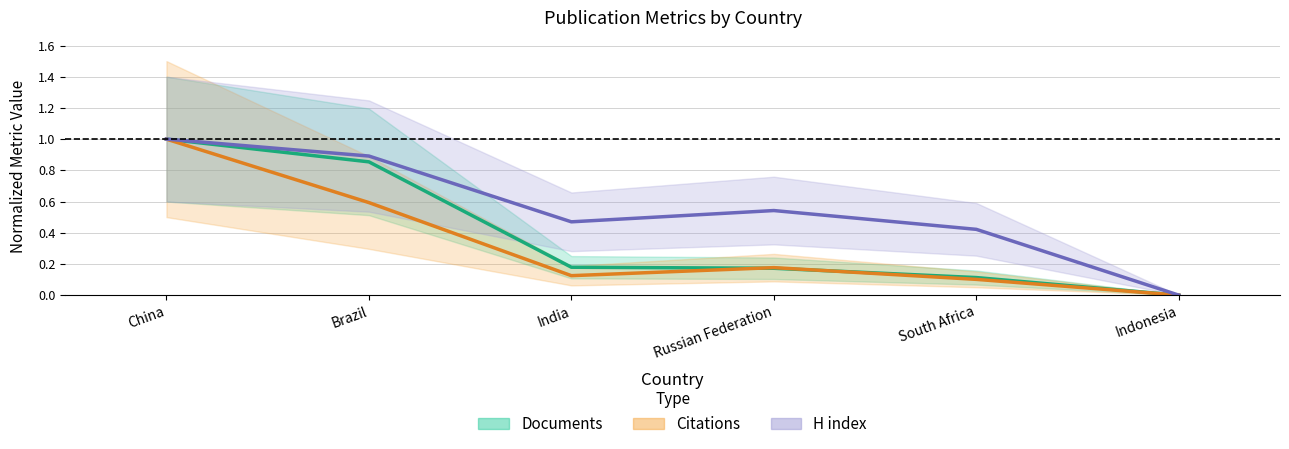

How many values in H index (line) are above zero?

5